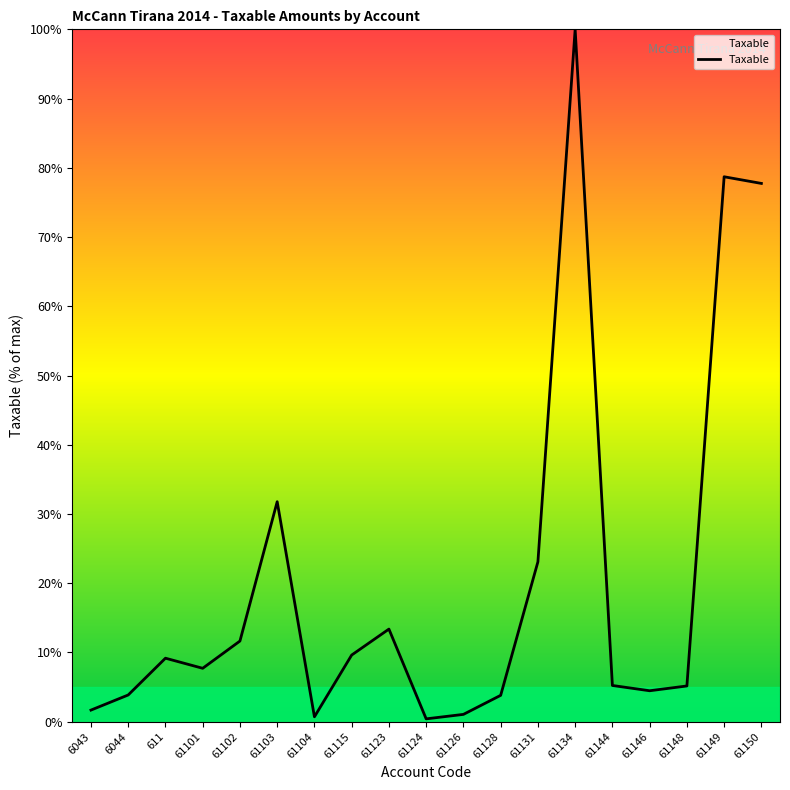

What is the change in value from 61115 to 61150?

+68.1